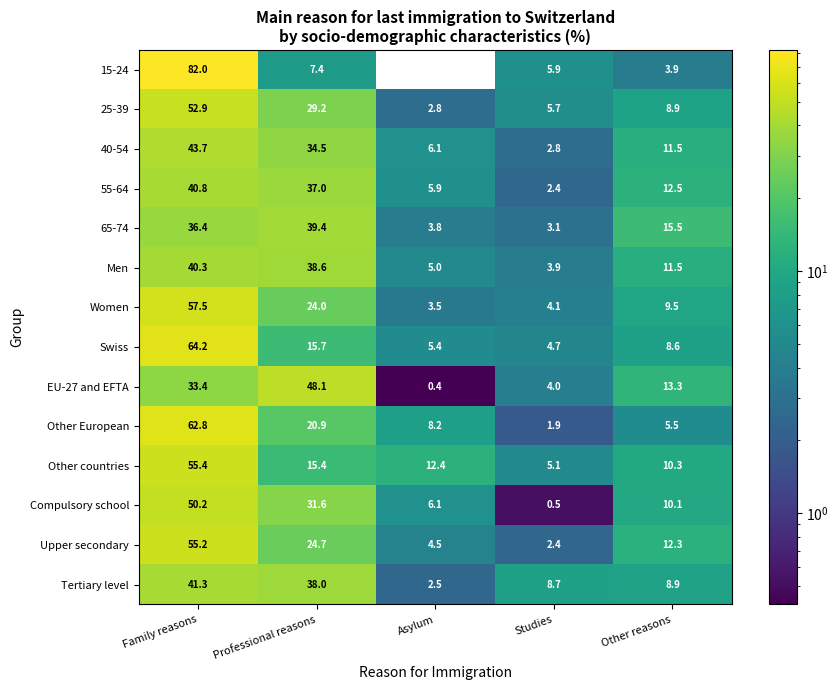

Which label corresponds to the smallest value in the chart?

Asylum